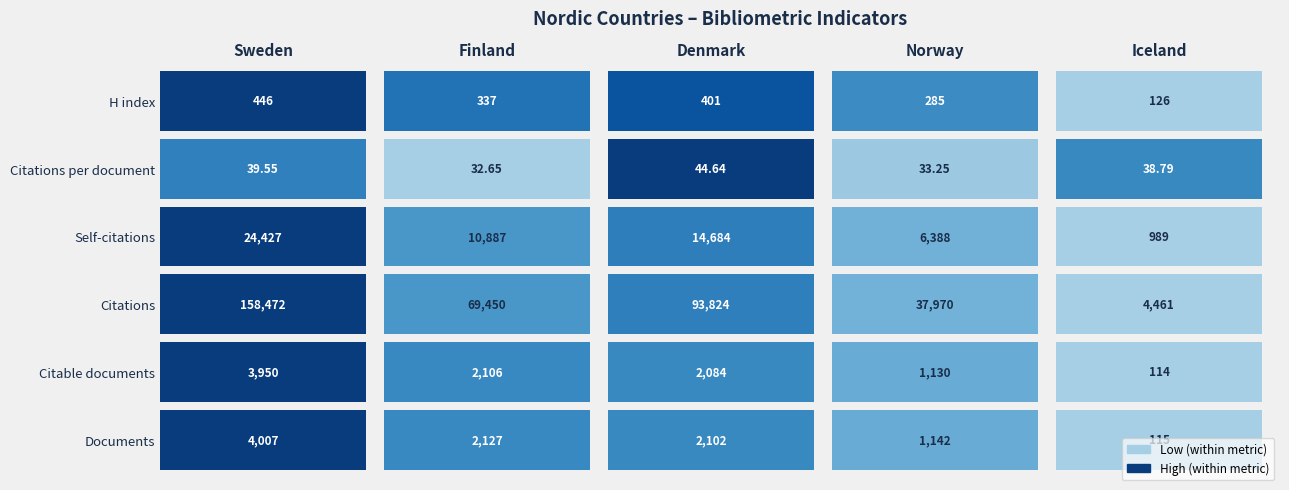

Reading left to right, extract all data points from this chart.

Documents: Sweden=4007.0	Finland=2127.0	Denmark=2102.0	Norway=1142.0	Iceland=115.0
Citable documents: Sweden=3950.0	Finland=2106.0	Denmark=2084.0	Norway=1130.0	Iceland=114.0
Citations: Sweden=158472.0	Finland=69450.0	Denmark=93824.0	Norway=37970.0	Iceland=4461.0
Self-citations: Sweden=24427.0	Finland=10887.0	Denmark=14684.0	Norway=6388.0	Iceland=989.0
Citations per document: Sweden=39.5	Finland=32.6	Denmark=44.6	Norway=33.2	Iceland=38.8
H index: Sweden=446.0	Finland=337.0	Denmark=401.0	Norway=285.0	Iceland=126.0